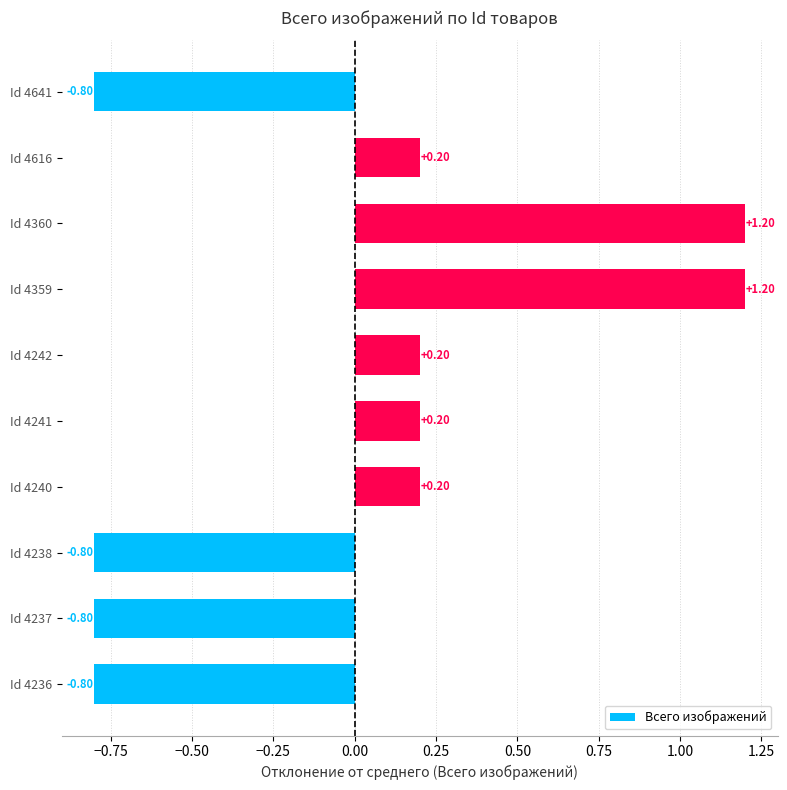

What is the change in value from Id 4641 to Id 4242?

+1.0